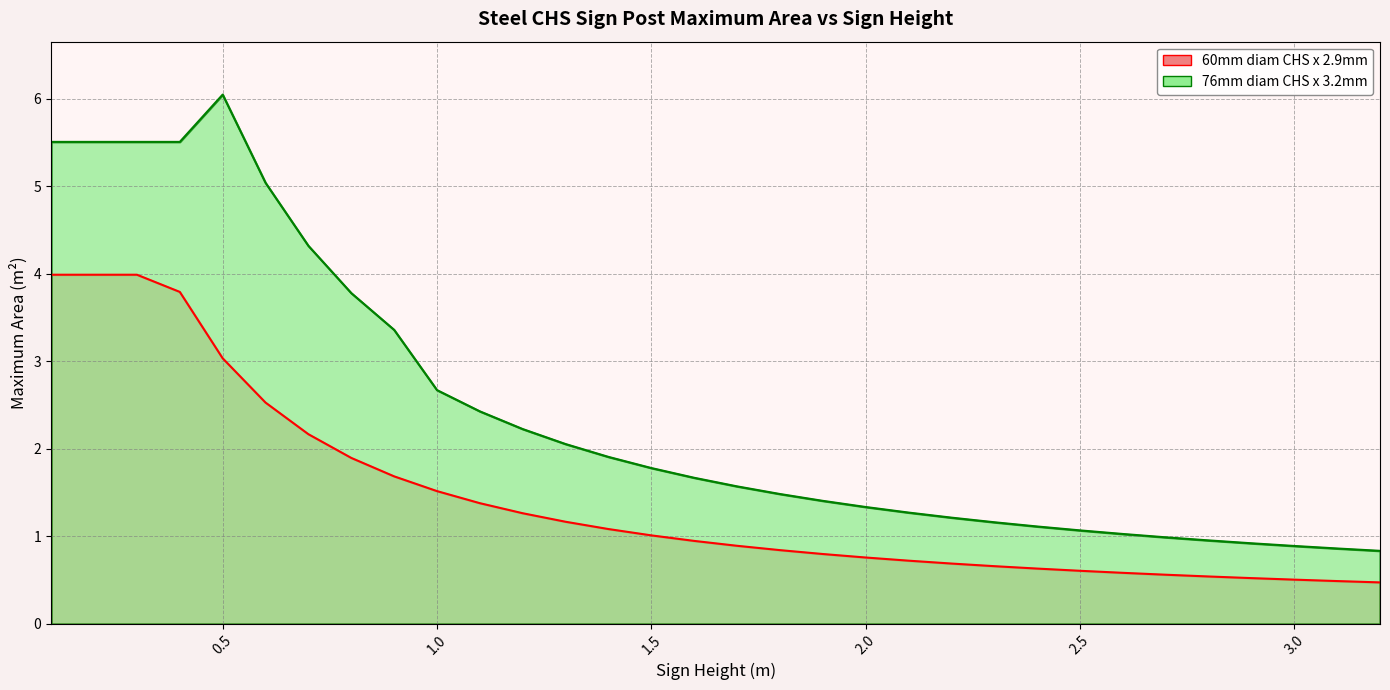

What is the total value across all series at 3.2?

1.3